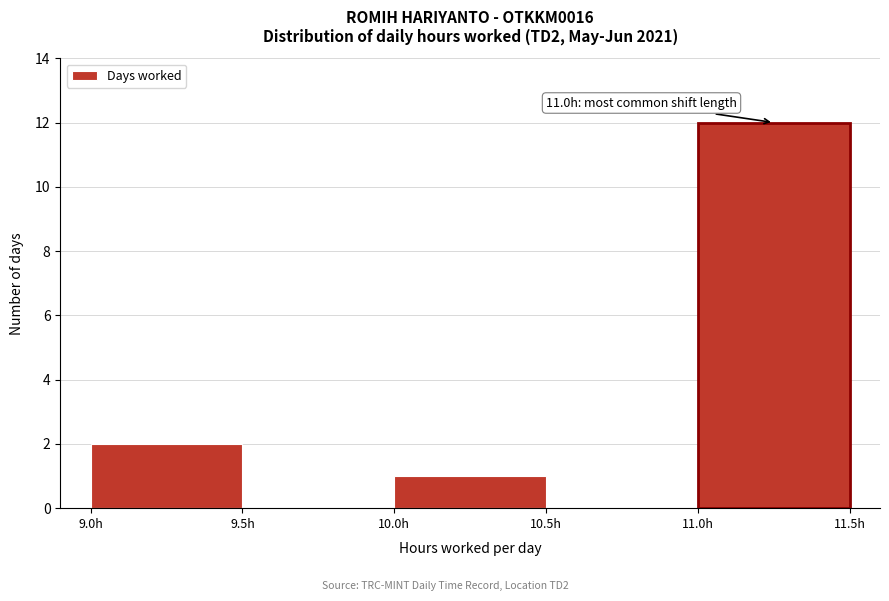

Over which range of the x-axis is the bar tallest?

11.0 to 11.5